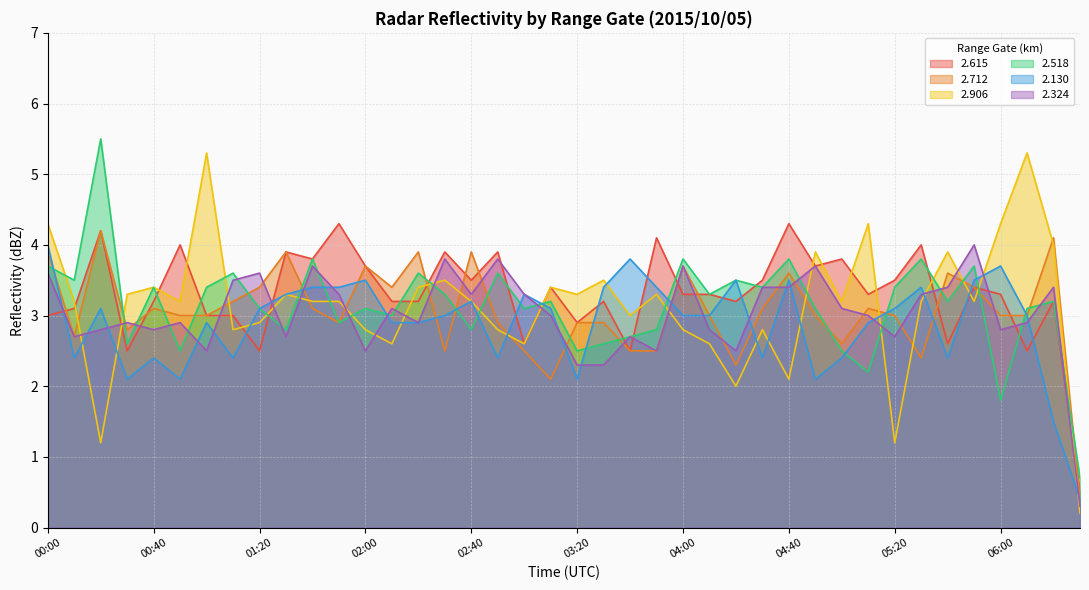

At which category does 2.324 reach its first local valley?

00:10